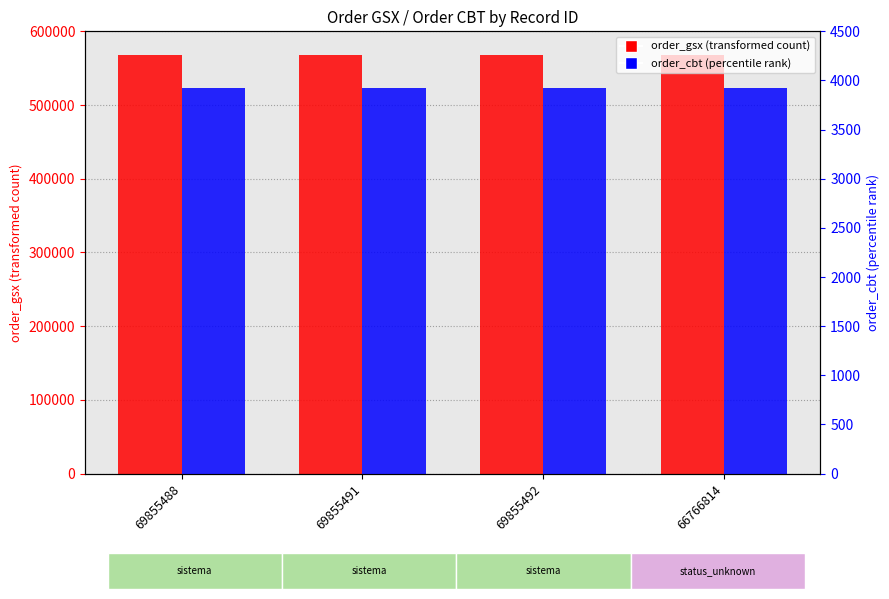

How many bars are there in total?

8